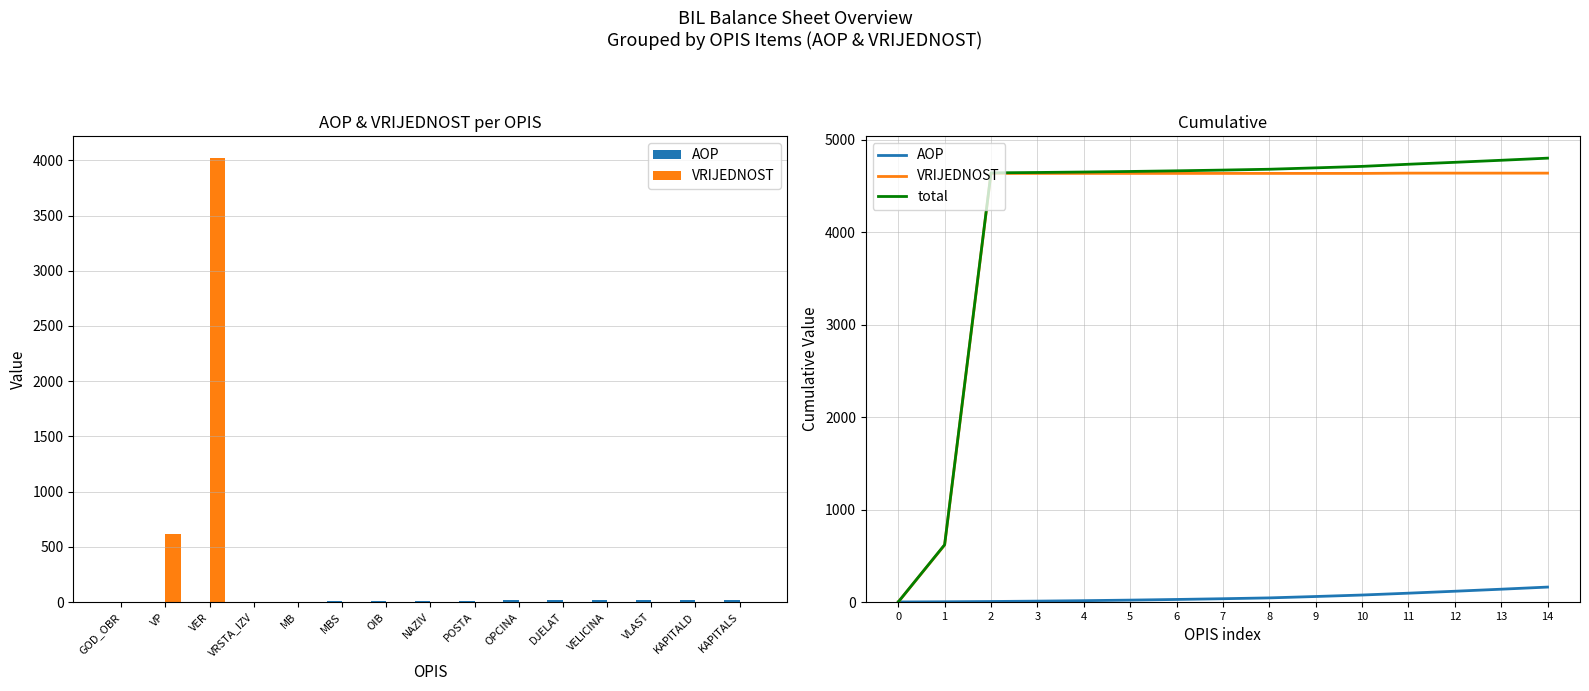

At which label does AOP reach its peak?

14